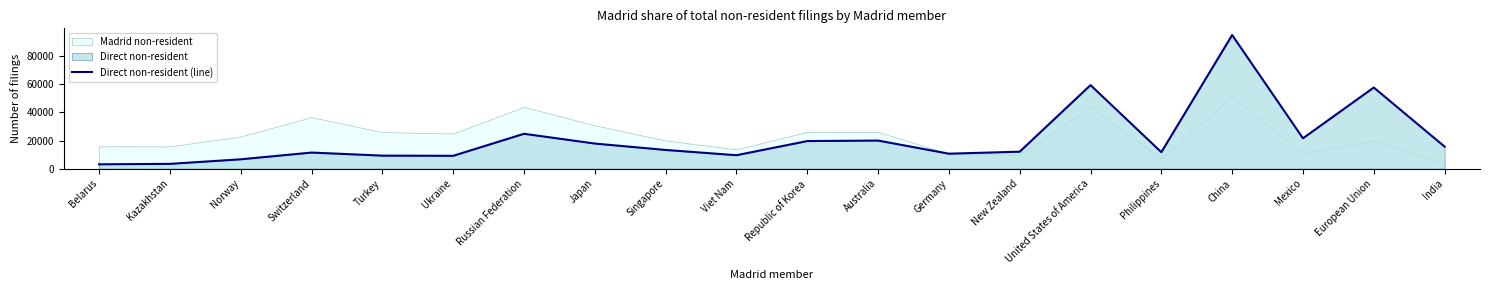

True or false: the data has more than 1 interior local peaks.

True